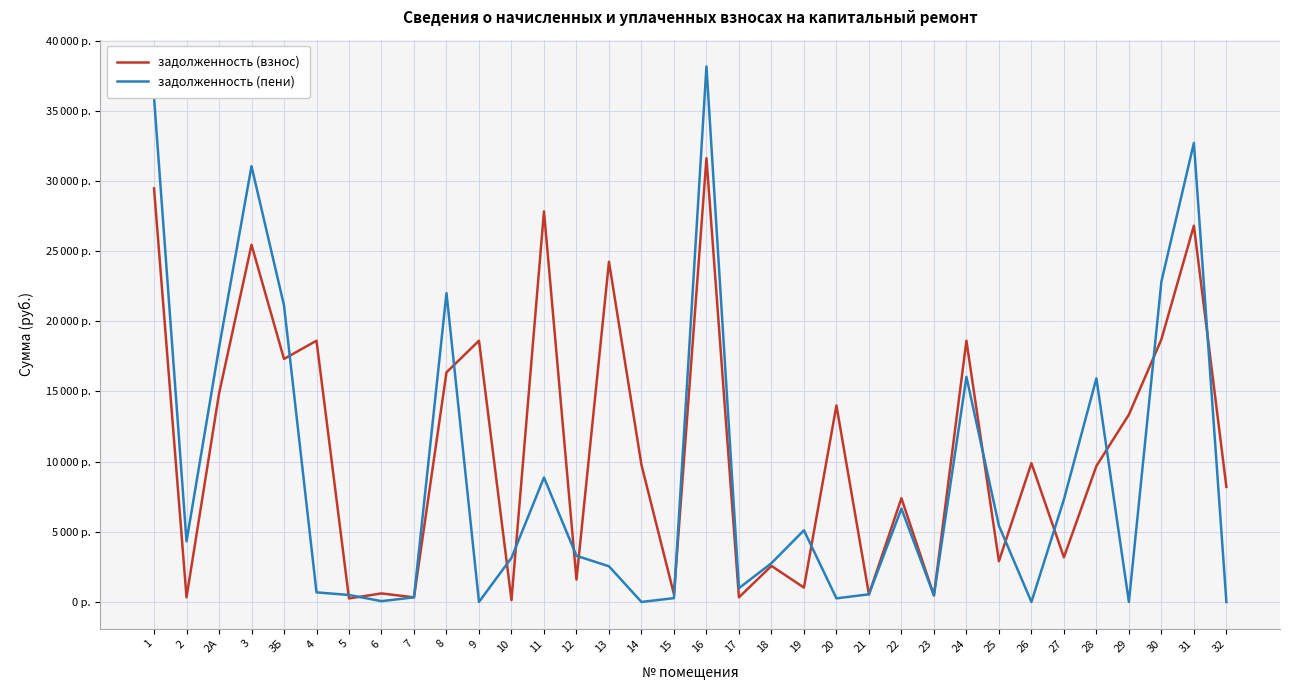

Is this an area chart (filled region under the line)?

No